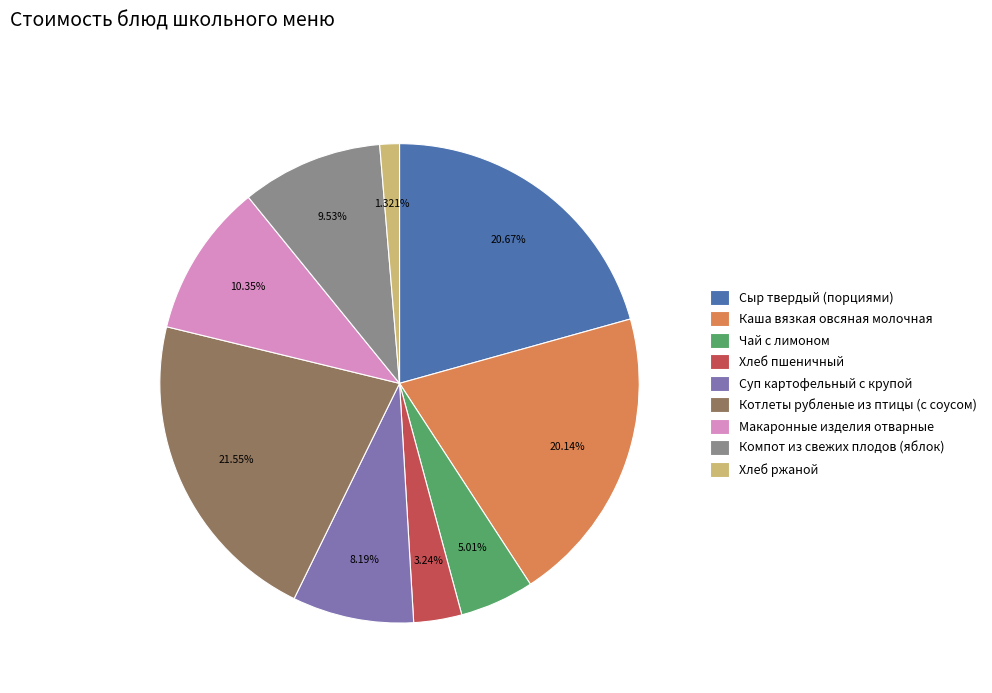

Does Макаронные изделия отварные represent more than half of the total?

No